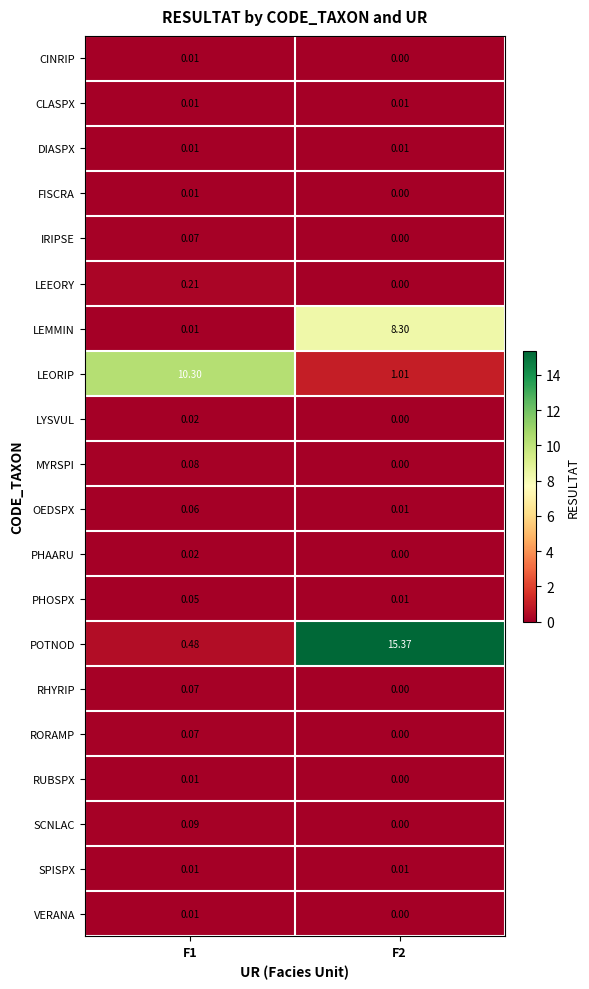

Which series has the widest spread of values?

POTNOD